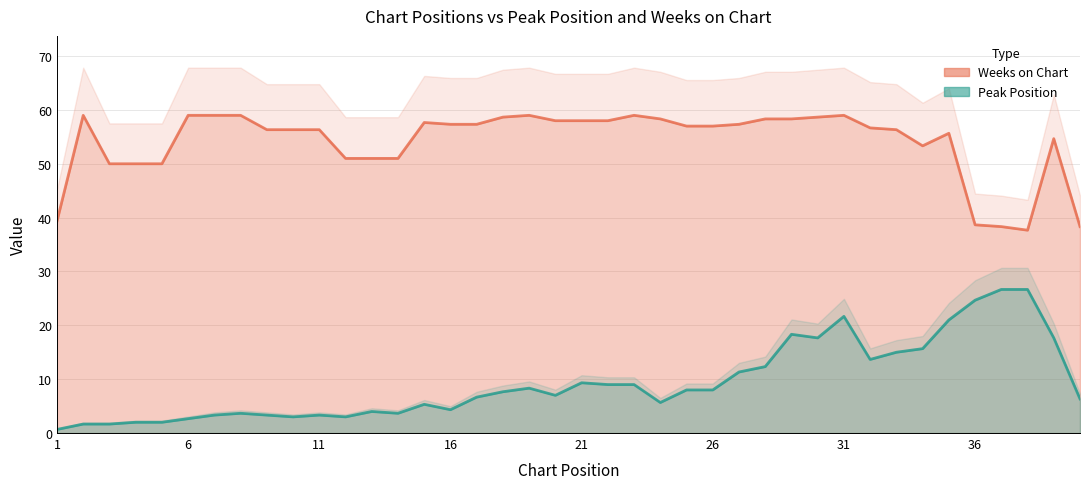

Rank the series by their average value, from highest to lowest.

Weeks on Chart, Peak Position